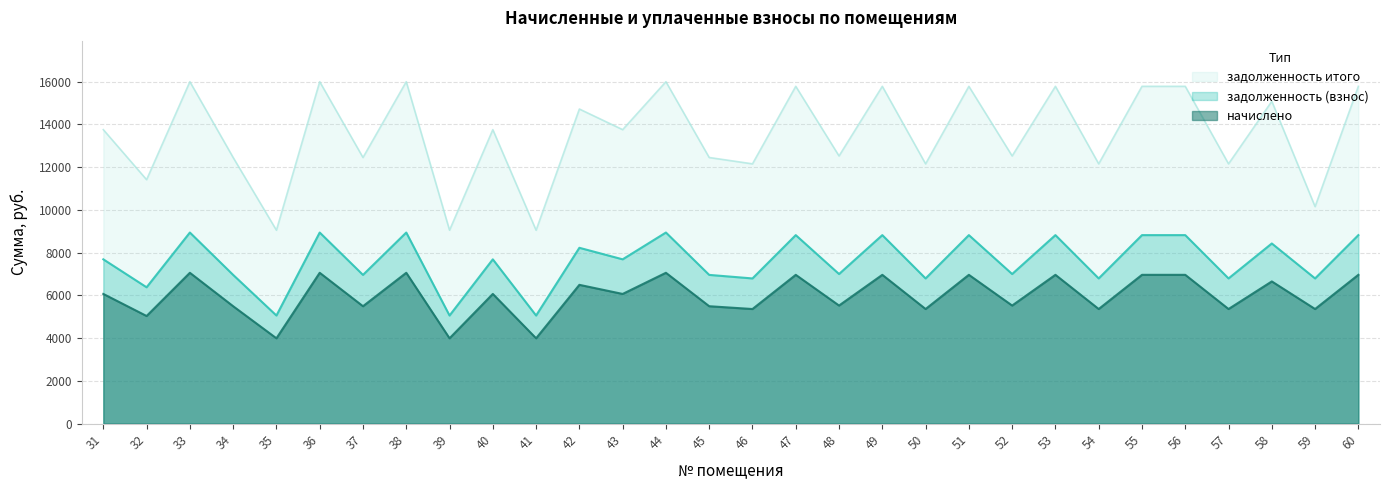

What is the sum of the задолженность итого values at 39 and 43?

22793.4